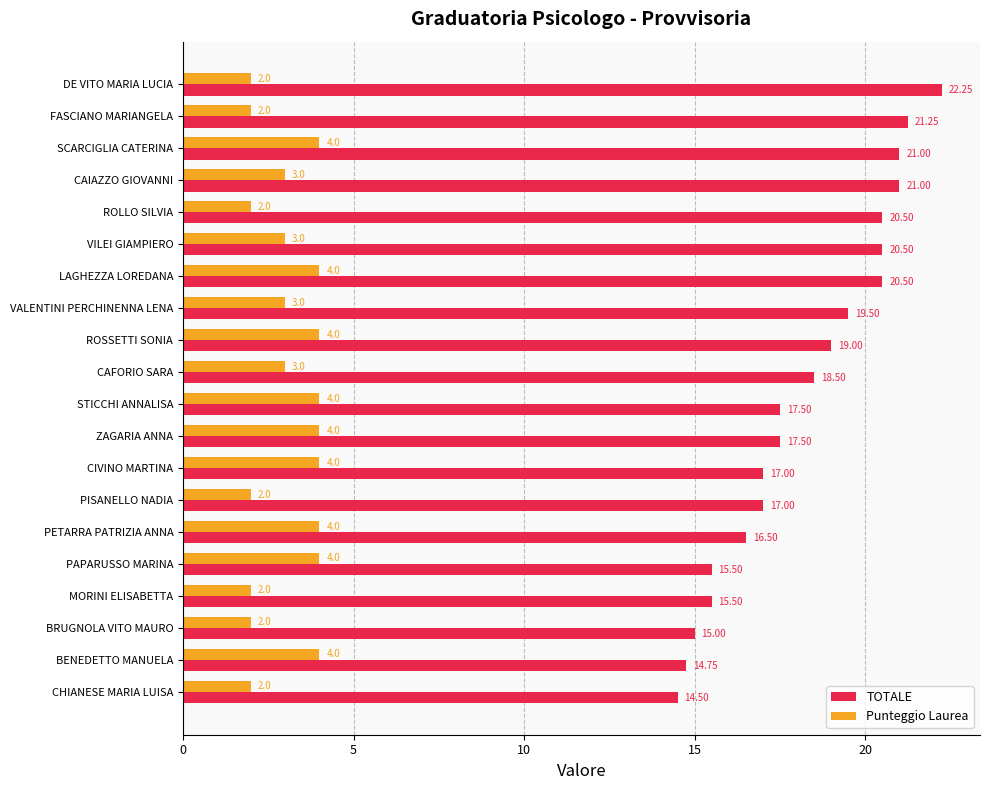

What is the difference between the second highest and second lowest values in the Punteggio Laurea series?

2.0